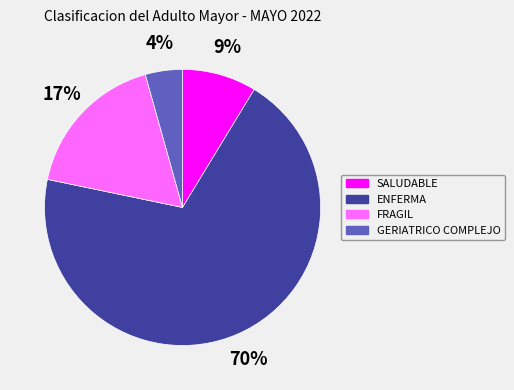

The FRAGIL slice represents 11% of the pie. True or false?

False